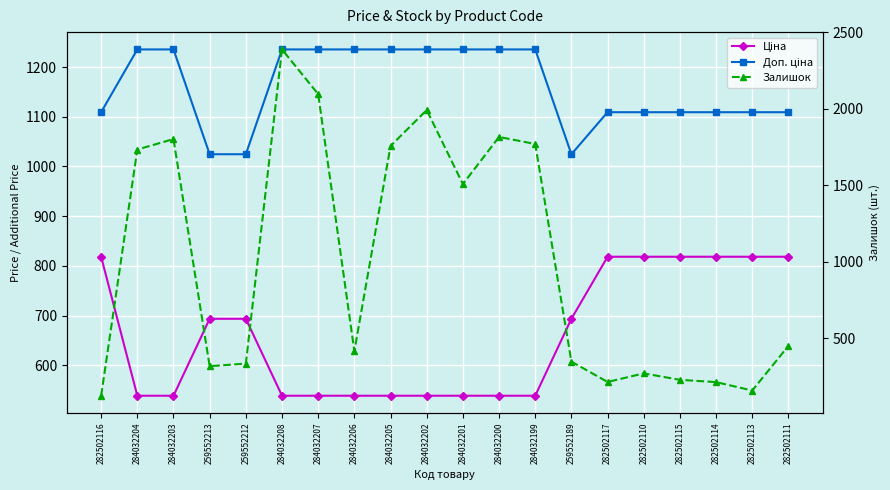

Is it true that Доп. ціна equals 1235.4 at 284032202?

True